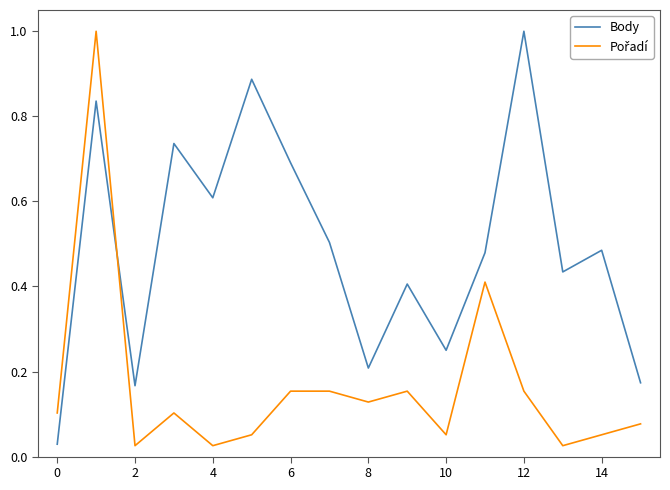

What is the difference between the maximum and minimum values in the Body series?

1.0